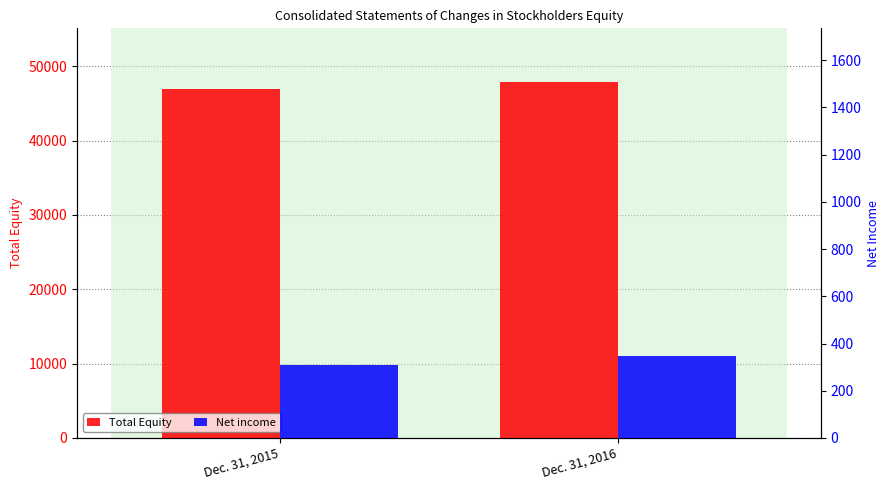

Rank the series by their maximum value, from highest to lowest.

Total Equity, Net income